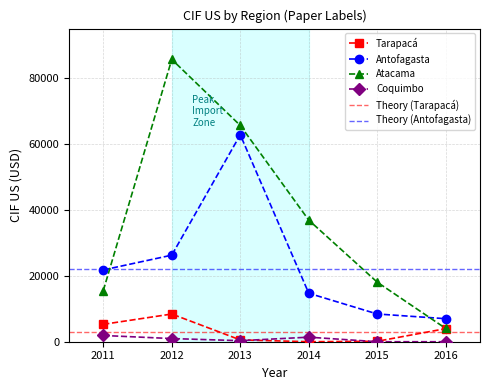

Is it true that Coquimbo equals 1381.0 at 2014?

True